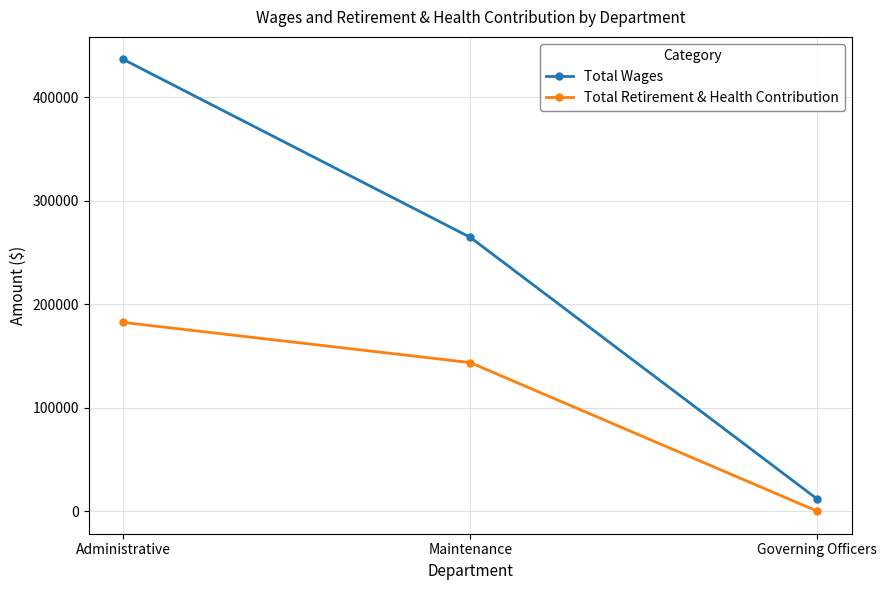

Is it true that Total Retirement & Health Contribution equals 62785 at Maintenance?

False